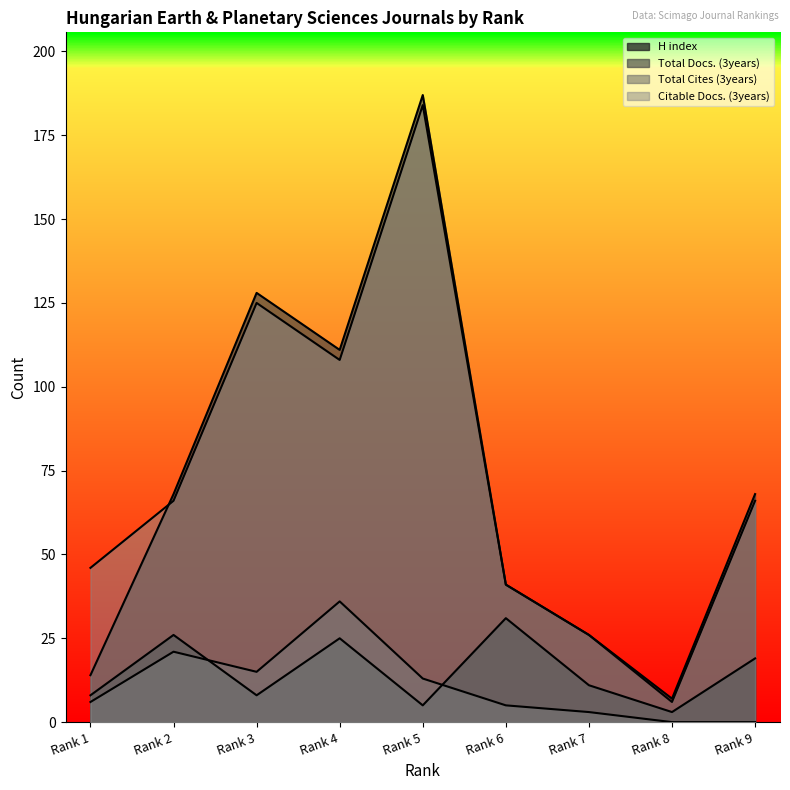

What is the value of the Total Docs. (3years) point at the 3rd from the left?

128